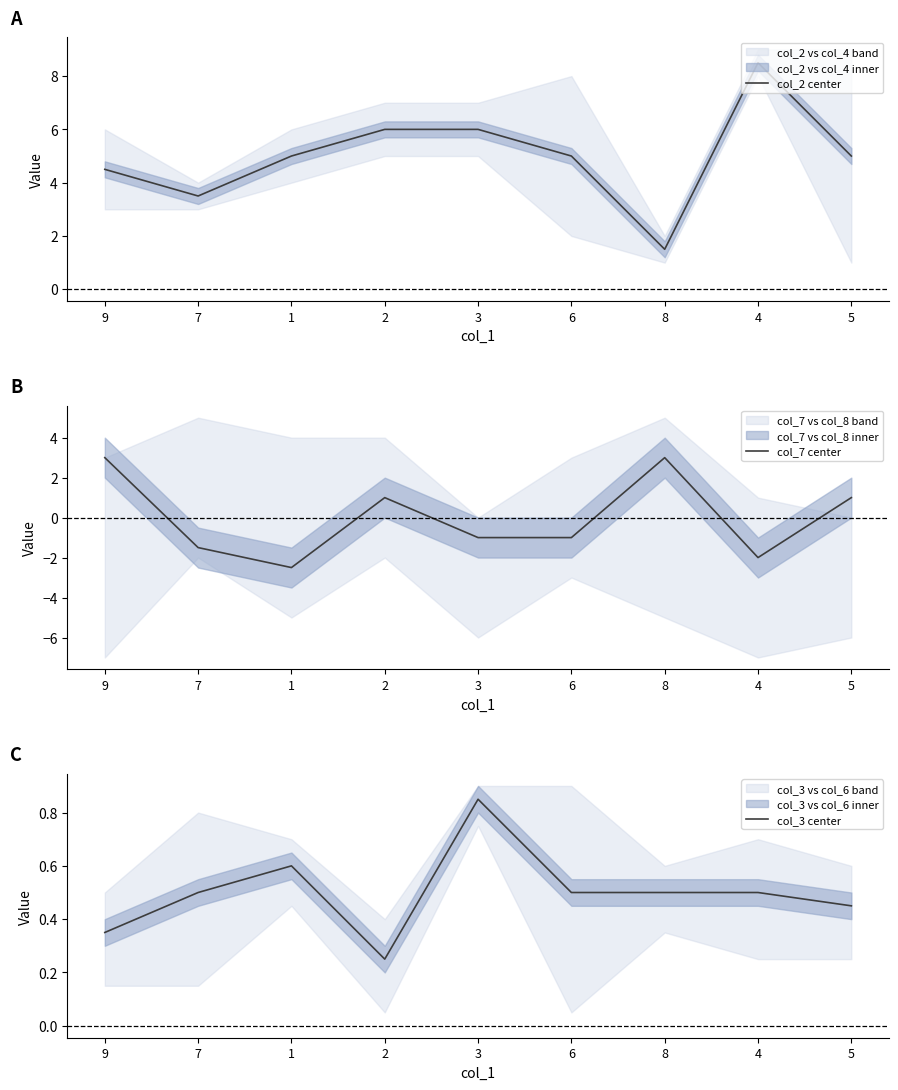

What is the lowest value of the col_7 center series?

-2.5